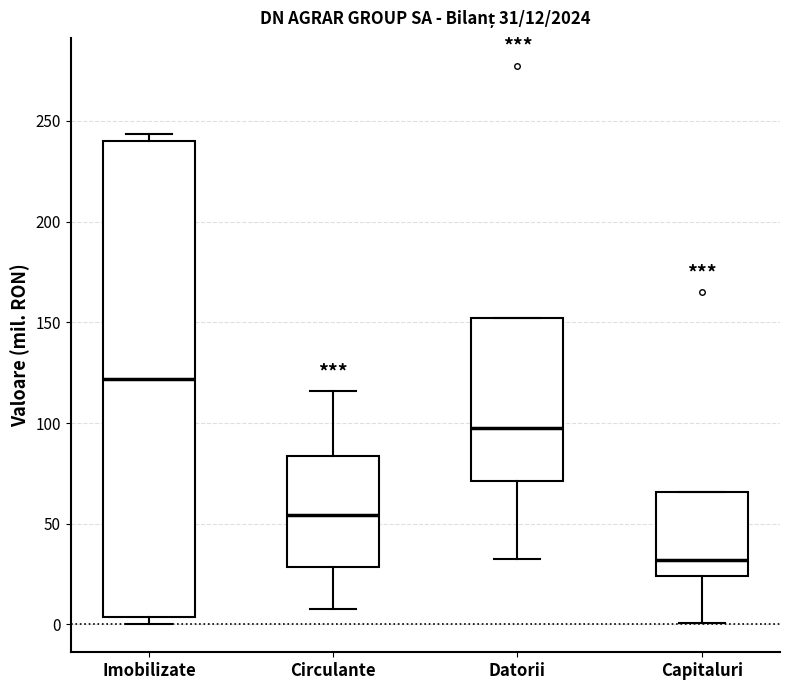

Which box has the lowest median line?

Capitaluri